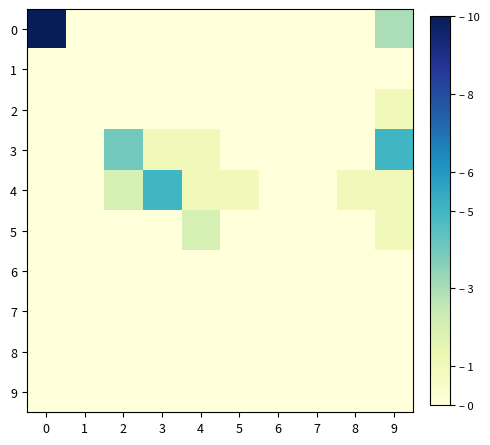

How many 4 values are between 0 and 1?

8